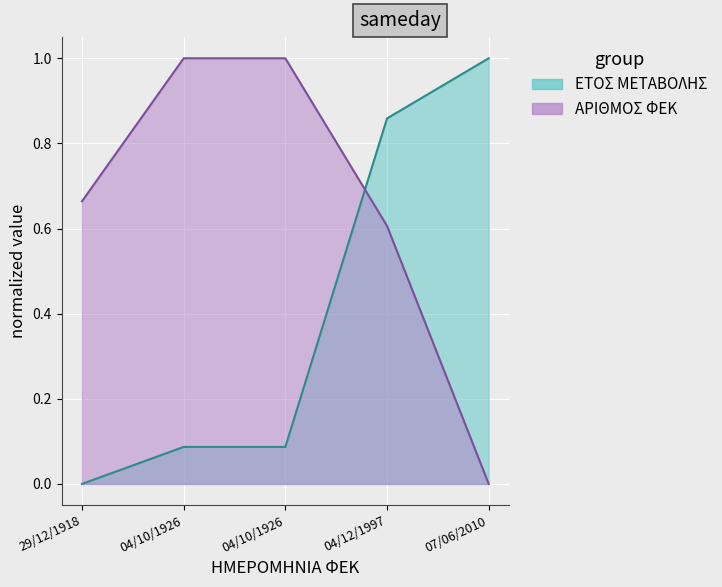

True or false: ΕΤΟΣ ΜΕΤΑΒΟΛΗΣ has more than 1 interior local peaks.

False